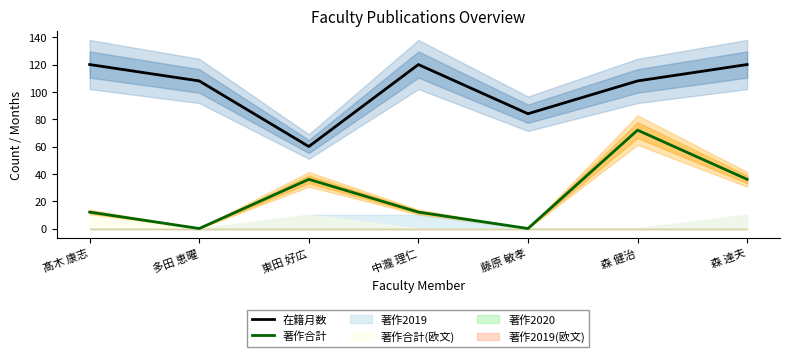

At which label does 在籍月数 first exceed 108?

髙木 康志